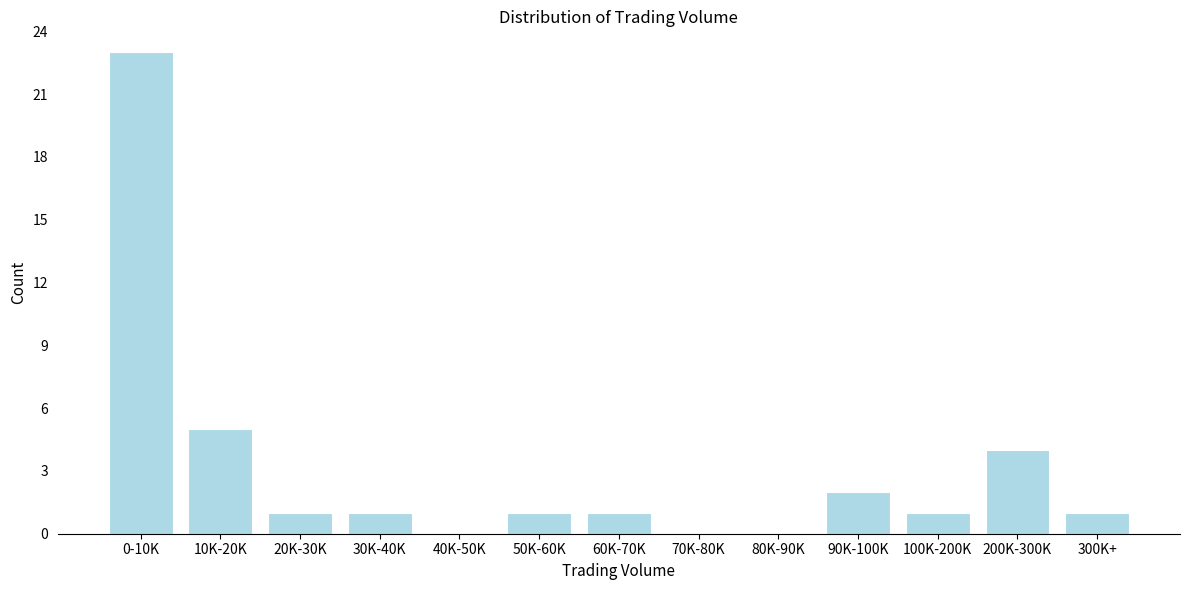

Reading left to right, what are all the values shown in this chart?

0-10K=23	10K-20K=5	20K-30K=1	30K-40K=1	40K-50K=0	50K-60K=1	60K-70K=1	70K-80K=0	80K-90K=0	90K-100K=2	100K-200K=1	200K-300K=4	300K+=1